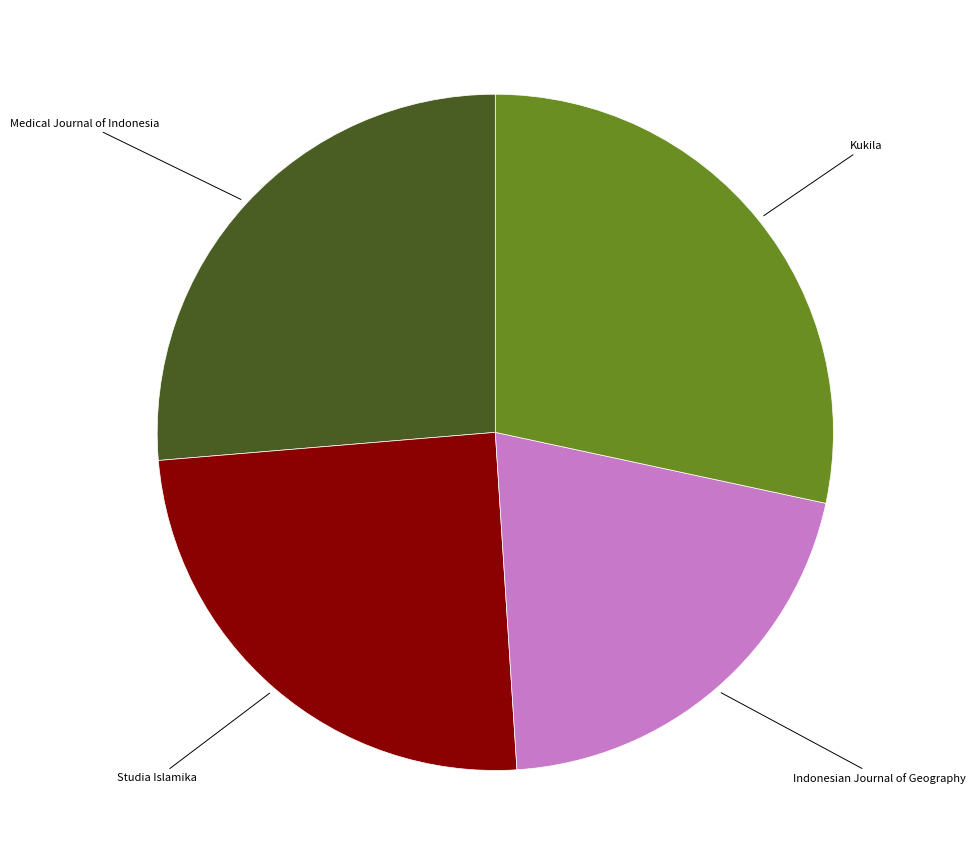

Is there any slice that represents more than half of the pie?

No